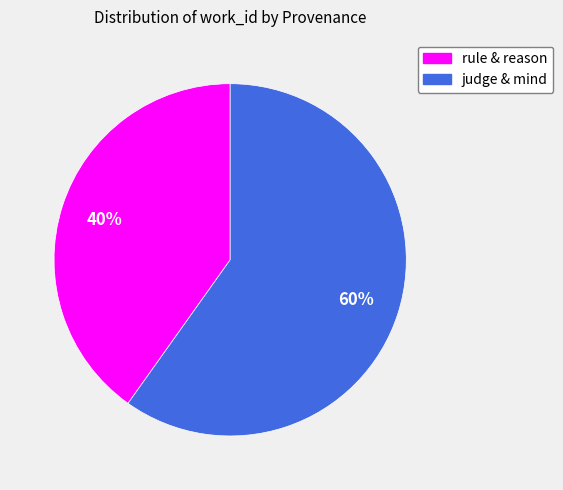

To the nearest percent, what is the average slice percentage?

50%